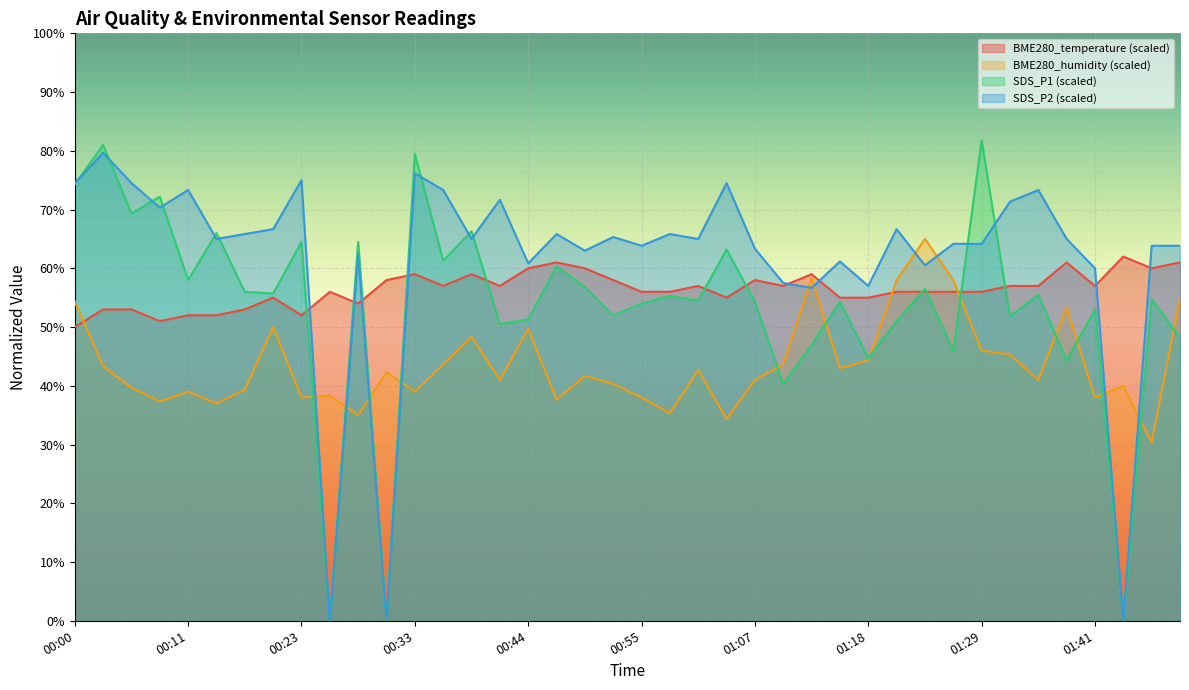

What is the difference between the second highest and second lowest values in the SDS_P1 series?

81.0